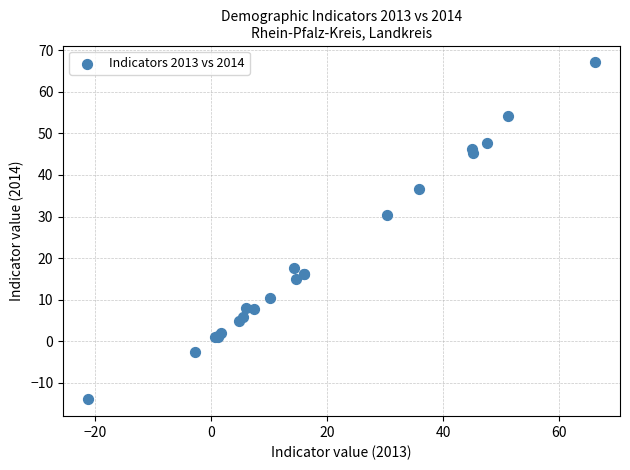

What Y value in the scatter plot is closest to 26?

30.4